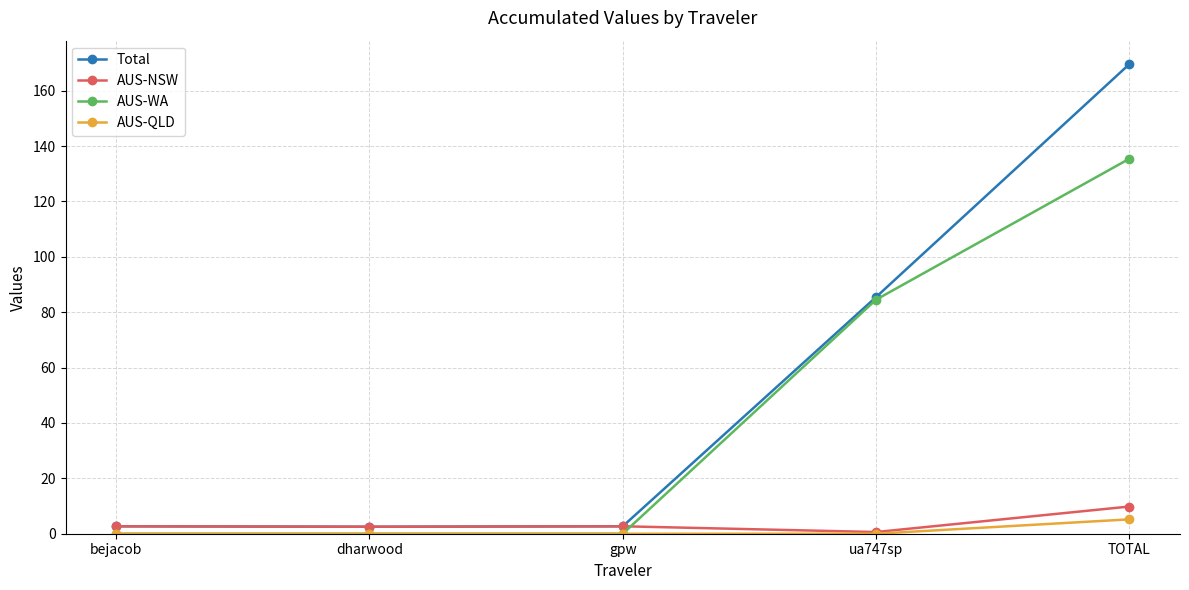

Which series ends up on top after the final intersection of AUS-WA and AUS-NSW?

AUS-WA